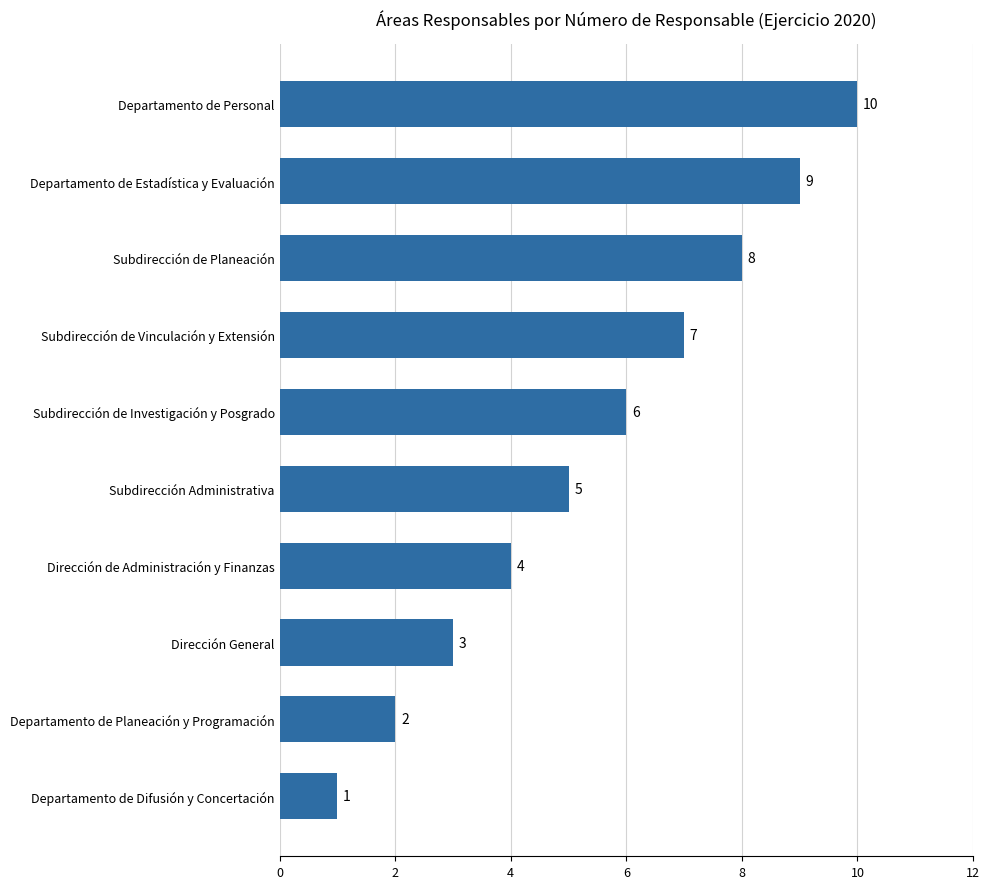

At which category does the chart reach its minimum across all series?

Departamento de Difusión y Concertación